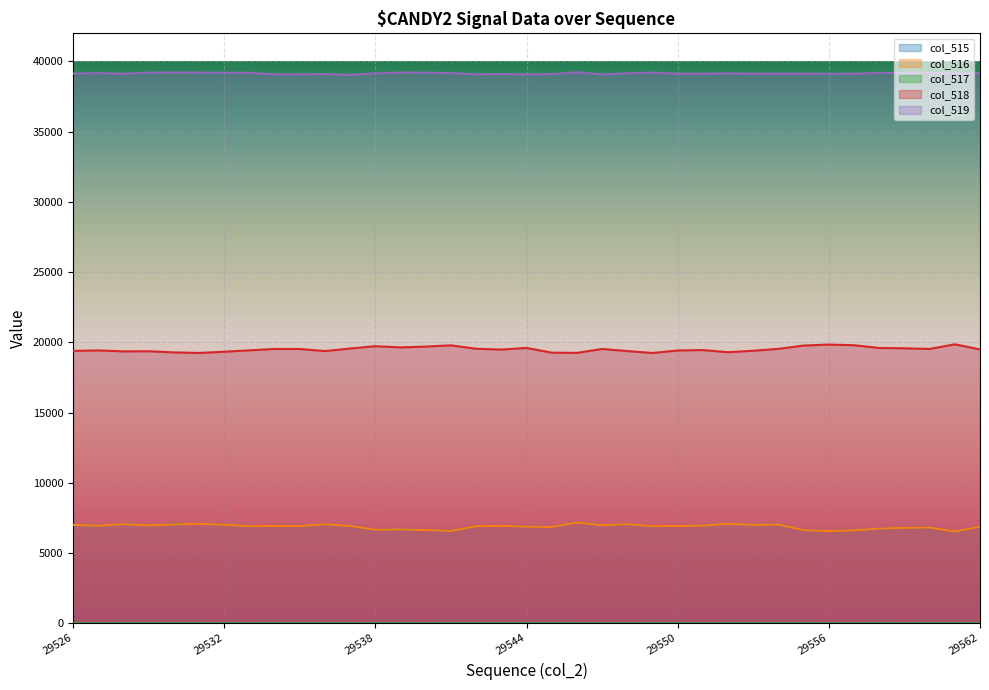

True or false: col_518 has a value of 19425 at 29527.

True